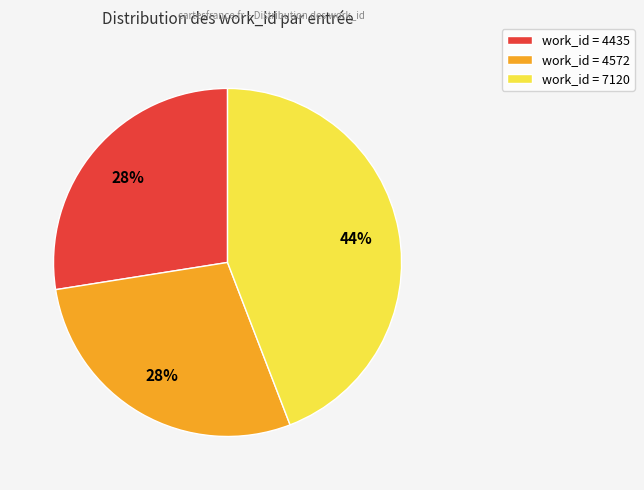

How many slices are in this pie chart?

3